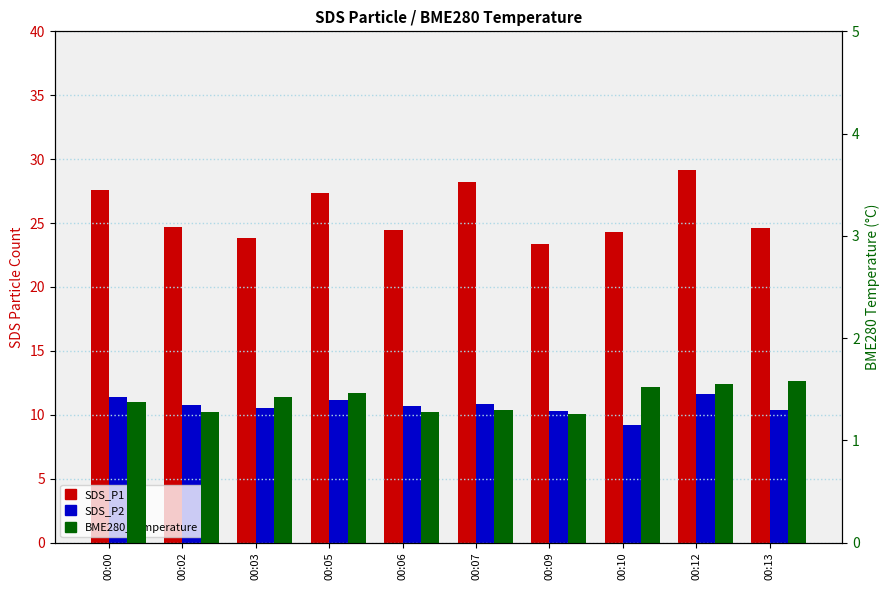

Between 00:02 and 00:03, which series saw the biggest shift?

SDS_P1